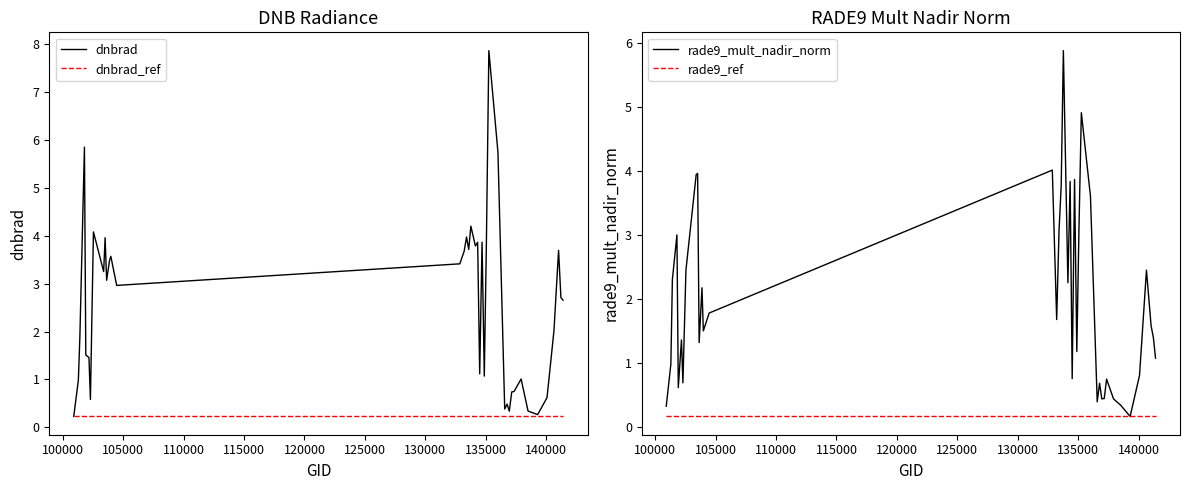

How many lines are shown in the chart?

4